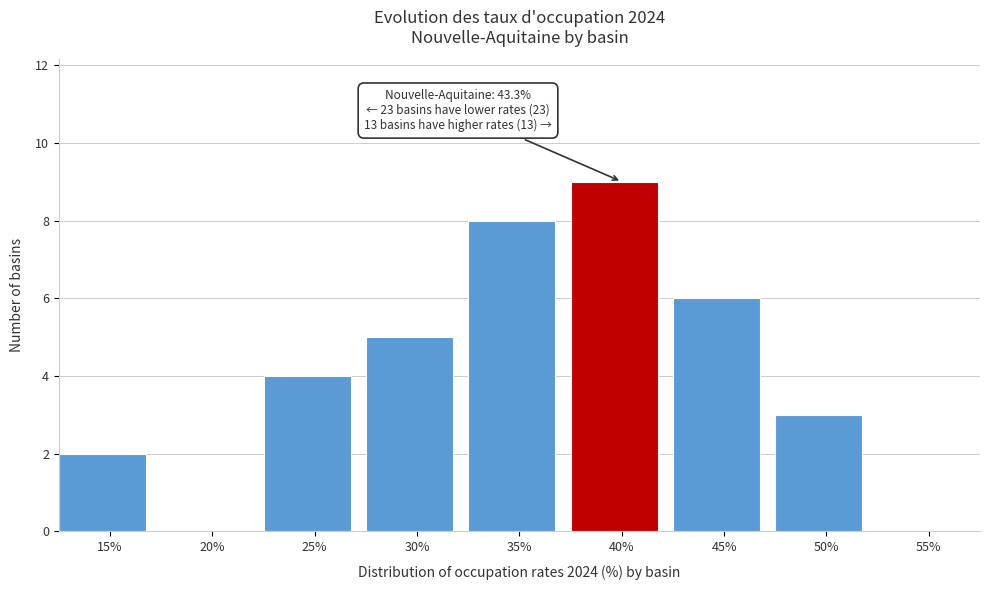

Reading right to left, what are all the values shown in this chart?

55%=0	50%=3	45%=6	40%=9	35%=8	30%=5	25%=4	20%=0	15%=2